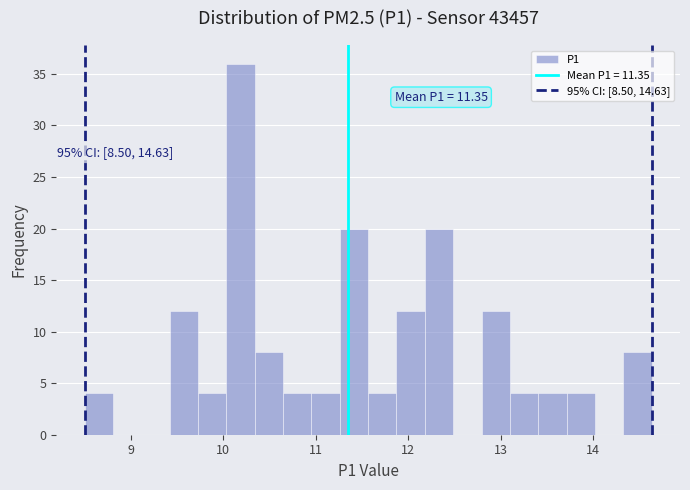

Around what value on the x-axis is the tallest bar? Give the approximate position of its centre, as read against the axis.

10.2